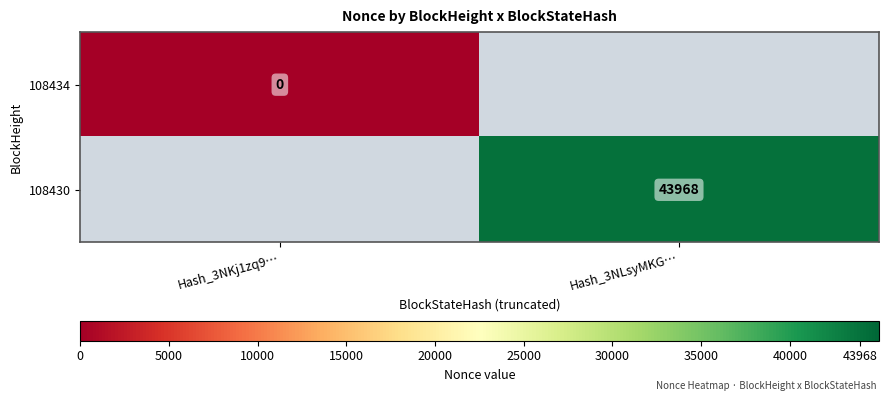

Is the value of 108430 at Hash_3NLsyMKG… greater than the value of 108434 at Hash_3NKj1zq9…?

Yes